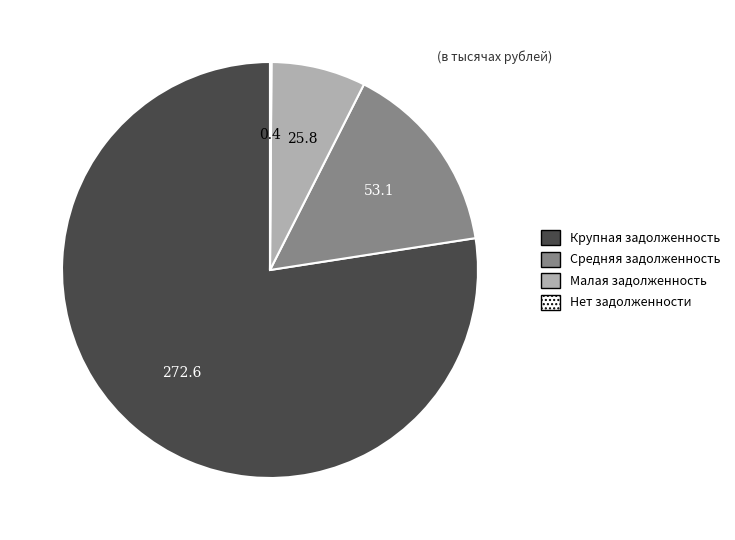

True or false: Малая задолженность accounts for 7% of the total.

True